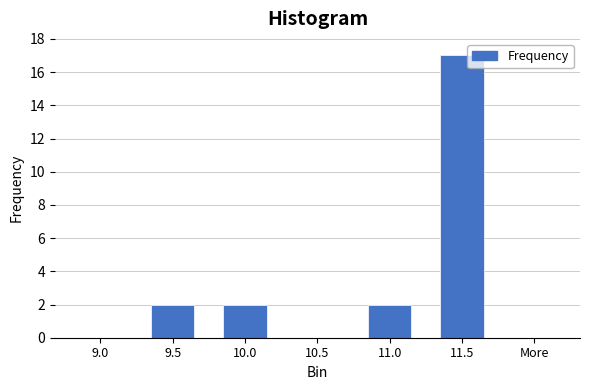

Reading left to right, list all the values displayed in this chart.

9.0=0	9.5=2	10.0=2	10.5=0	11.0=2	11.5=17	More=0